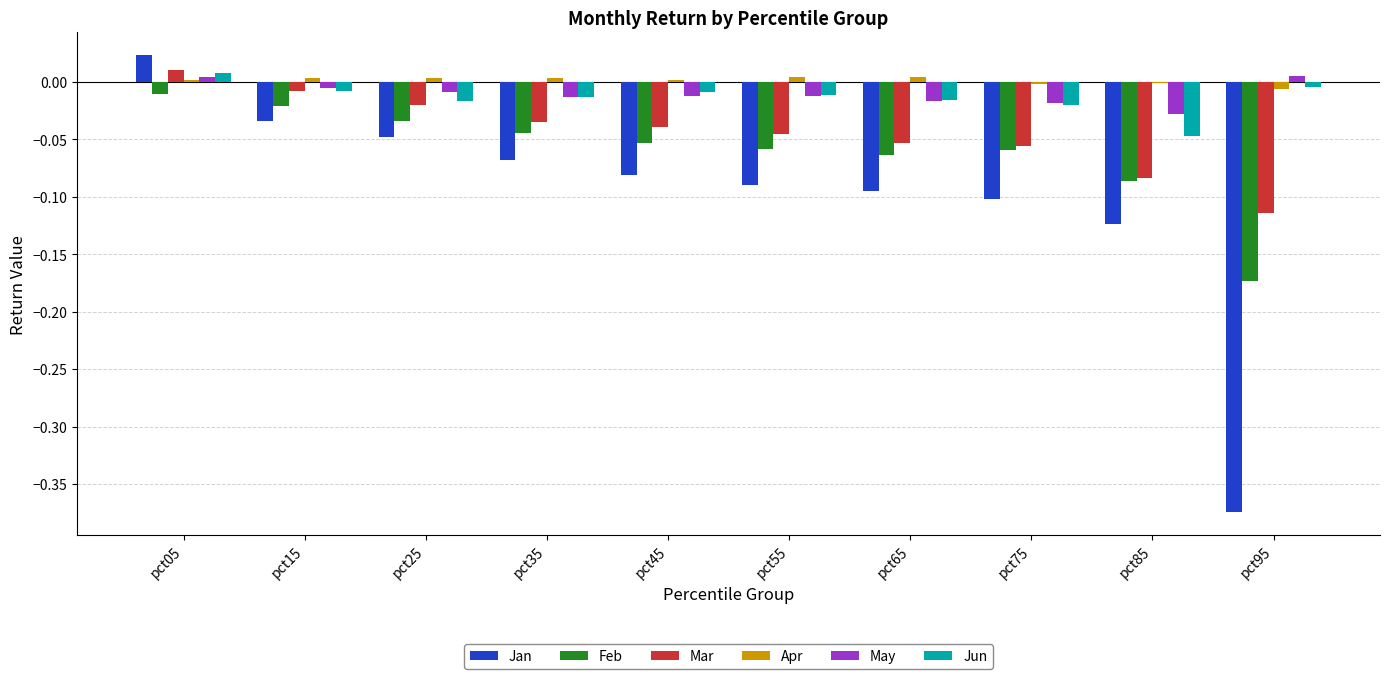

Are the bars horizontal?

No